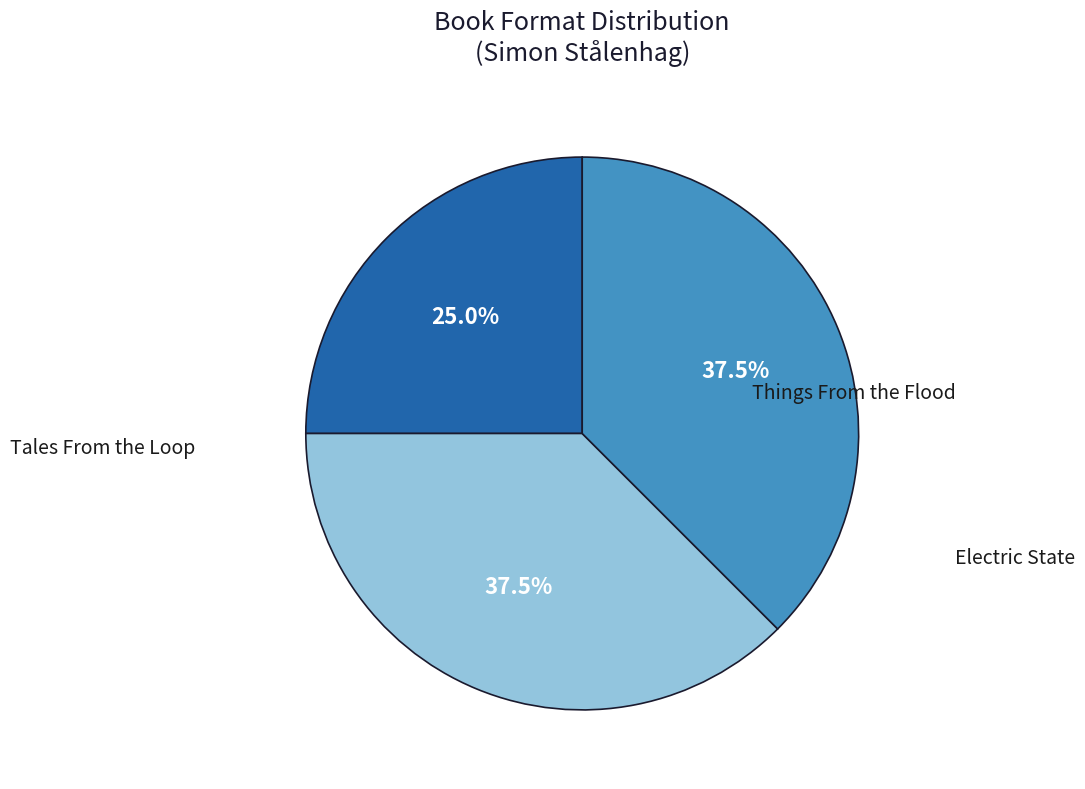

Does Tales From the Loop account for over 50% of the chart?

No